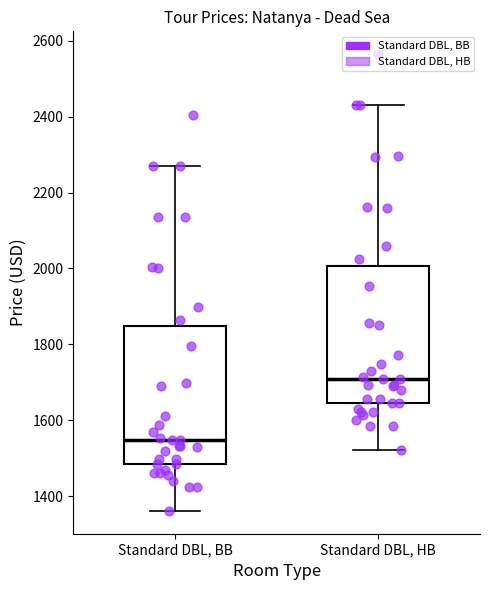

Where does the upper whisker of the box for Standard DBL, HB end on the y-axis? The values are not printed on the chart, so give them approximately, as read against the axis.

2440